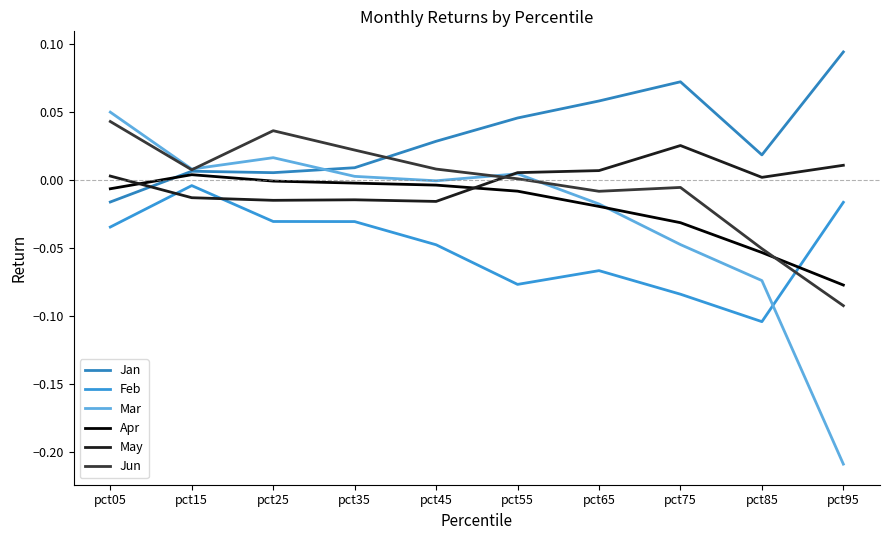

True or false: Jan and Feb cross at least once.

False